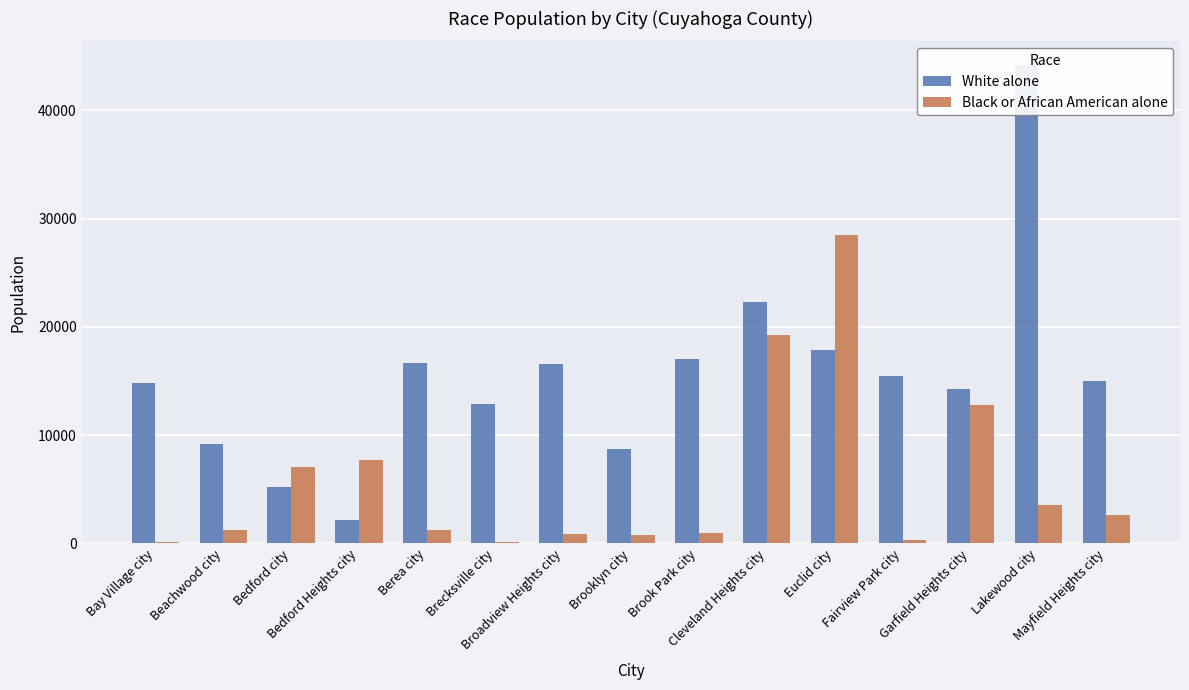

What is the value of the White alone bar at the 9th from the left?

17031